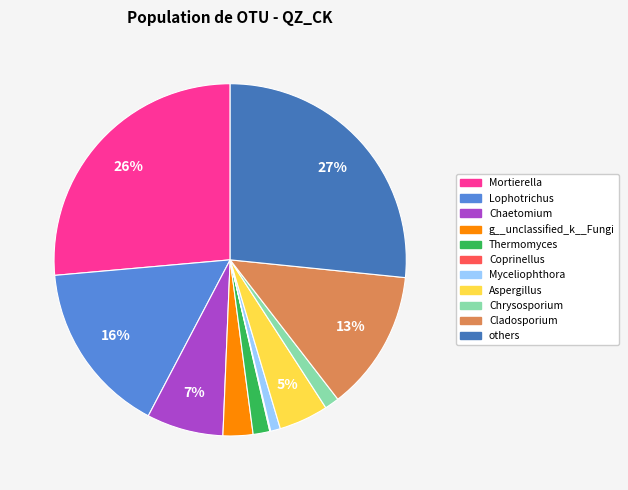

Combined, do Thermomyces and Myceliophthora account for over 50%?

No